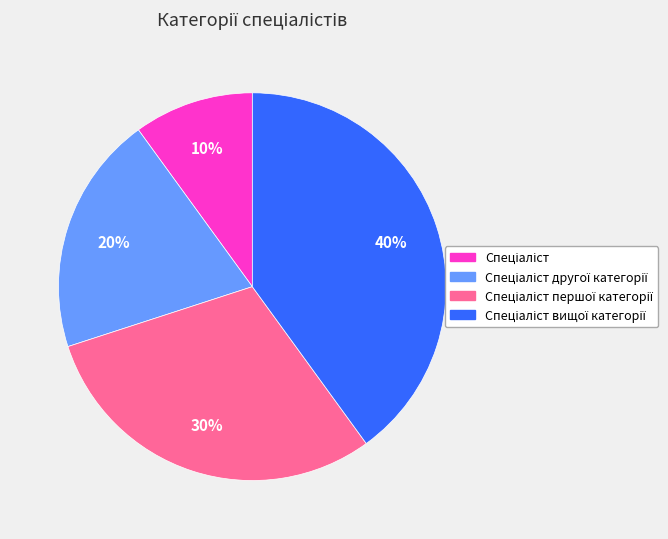

How many segments does this pie chart have?

4